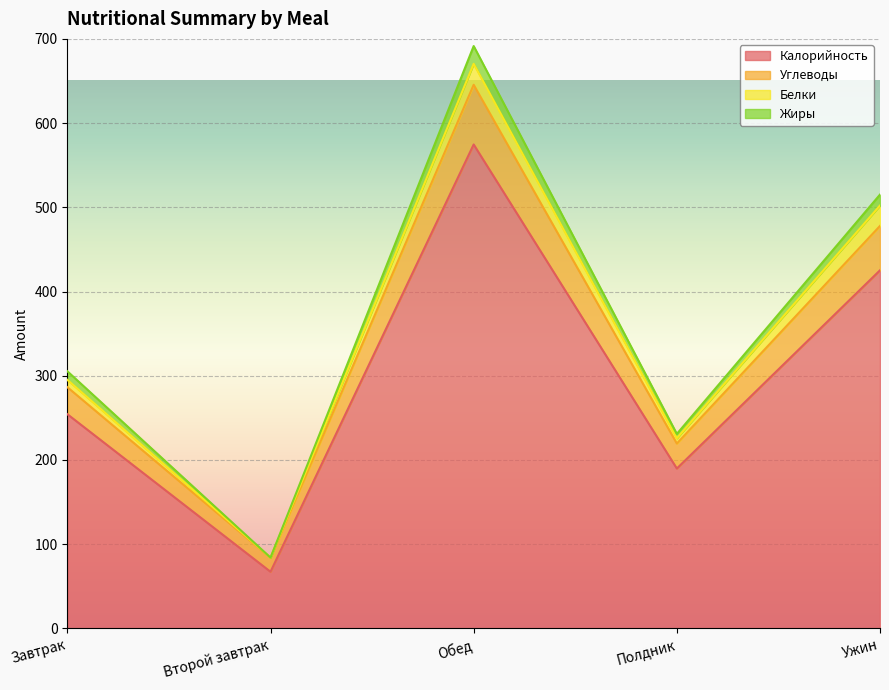

Rank the categories by Калорийность value from highest to lowest.

Обед, Ужин, Завтрак, Полдник, Второй завтрак